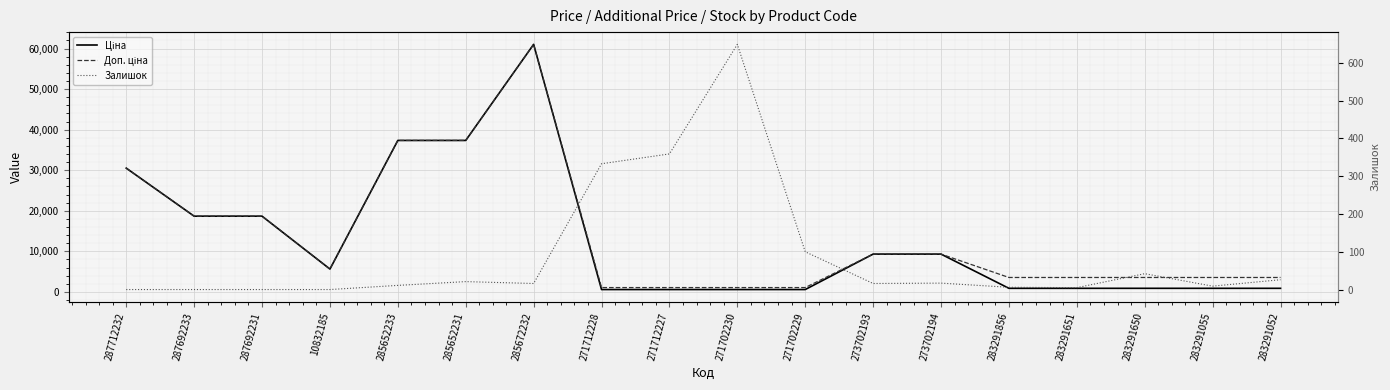

At which label does Залишок first exceed 16?

285652231